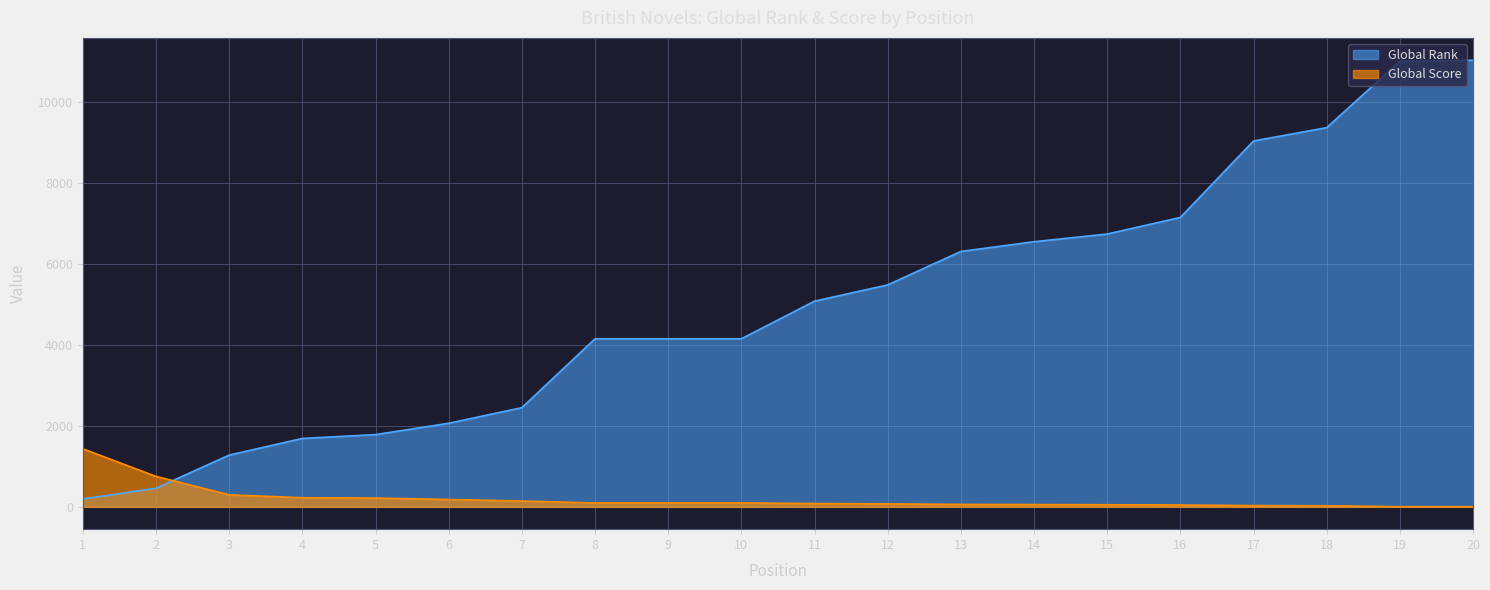

List the series in order of their peak value, highest first.

Global Rank, Global Score